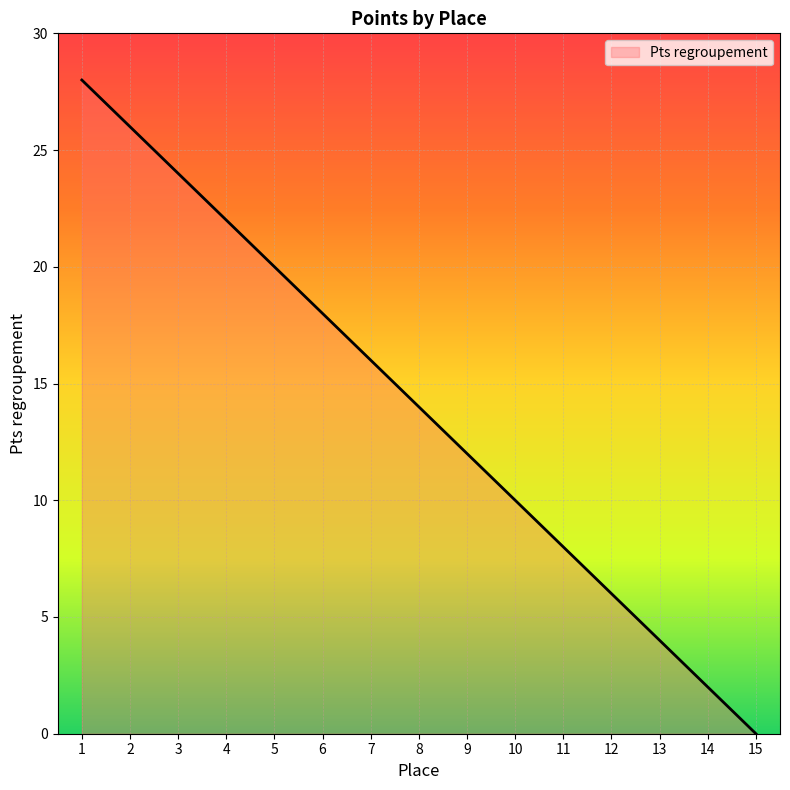

List the labels in order of value, largest first.

1, 2, 3, 4, 5, 6, 7, 8, 9, 10, 11, 12, 13, 14, 15